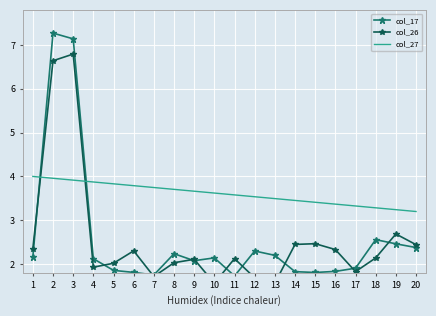

At which category does col_17 reach its first local peak?

2